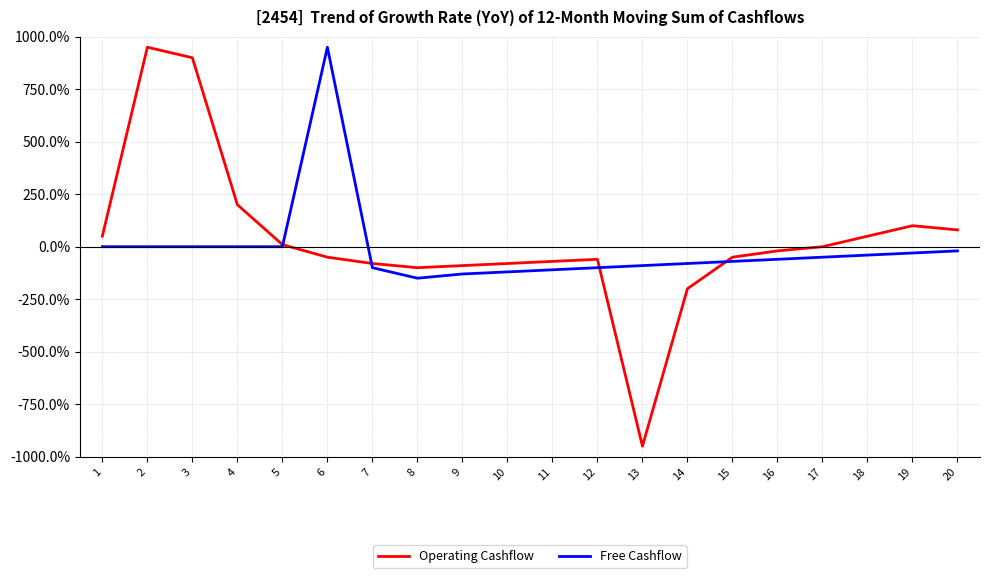

What is the minimum value for Operating Cashflow?

-950